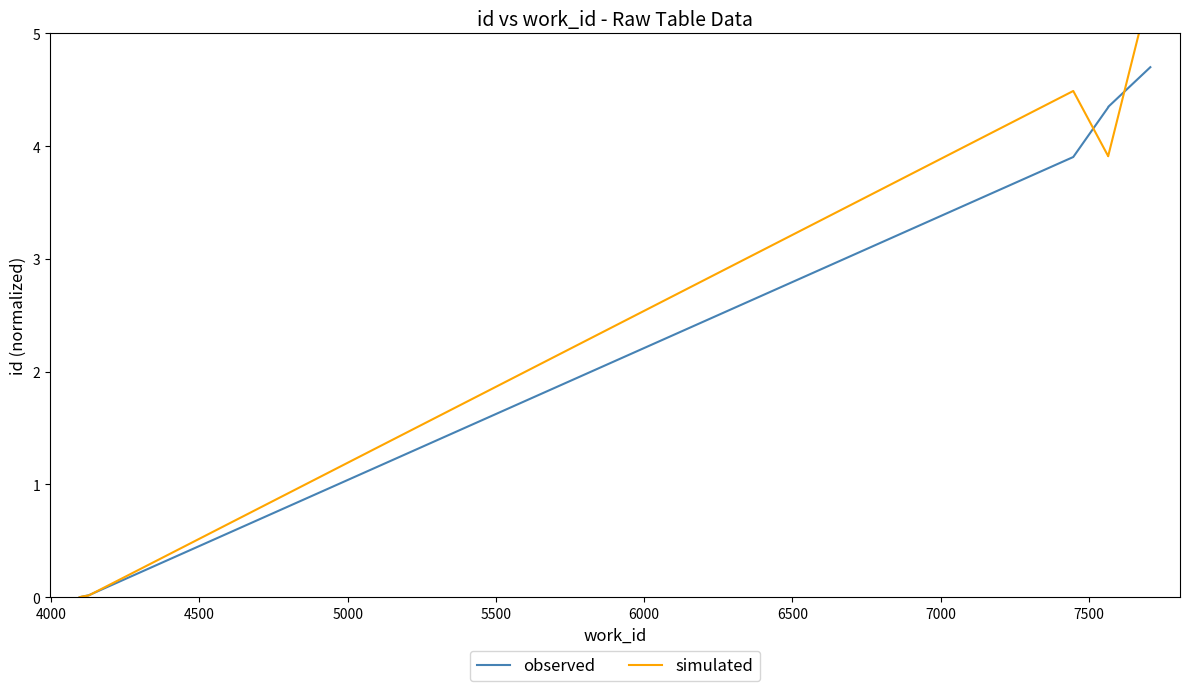

What is the value of the observed point at the 9th from the left?

4.3